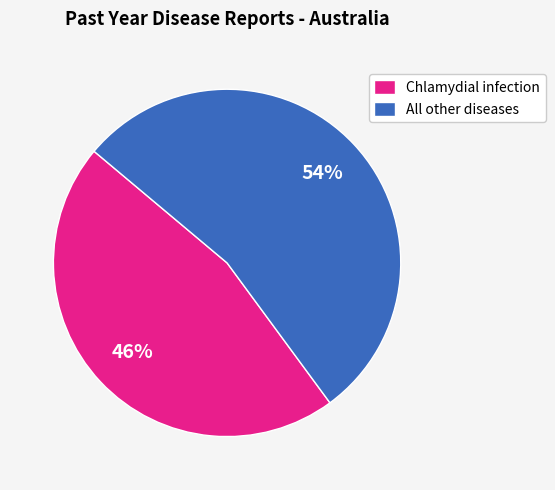

Approximately how many times larger is the value at Chlamydial infection compared to All other diseases?

0.9